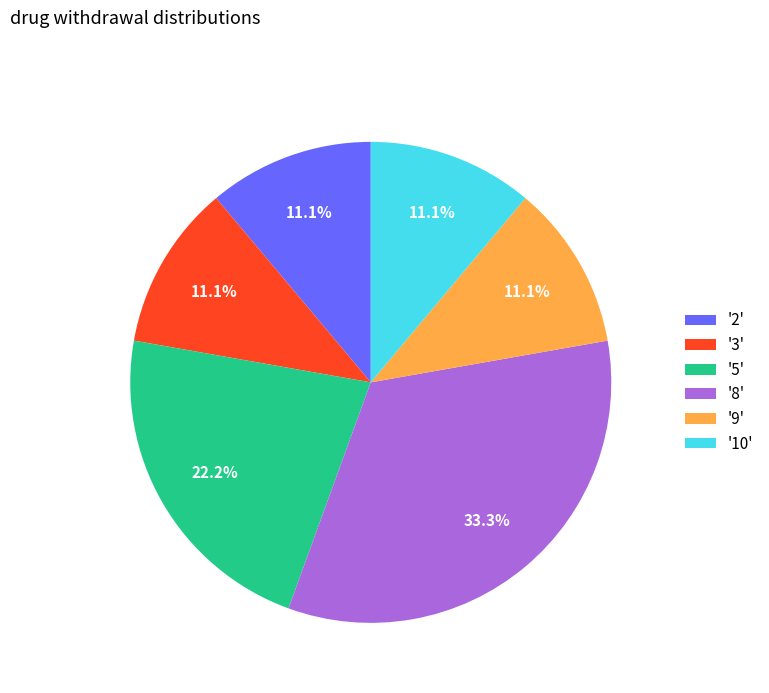

How many slices are in this pie chart?

6